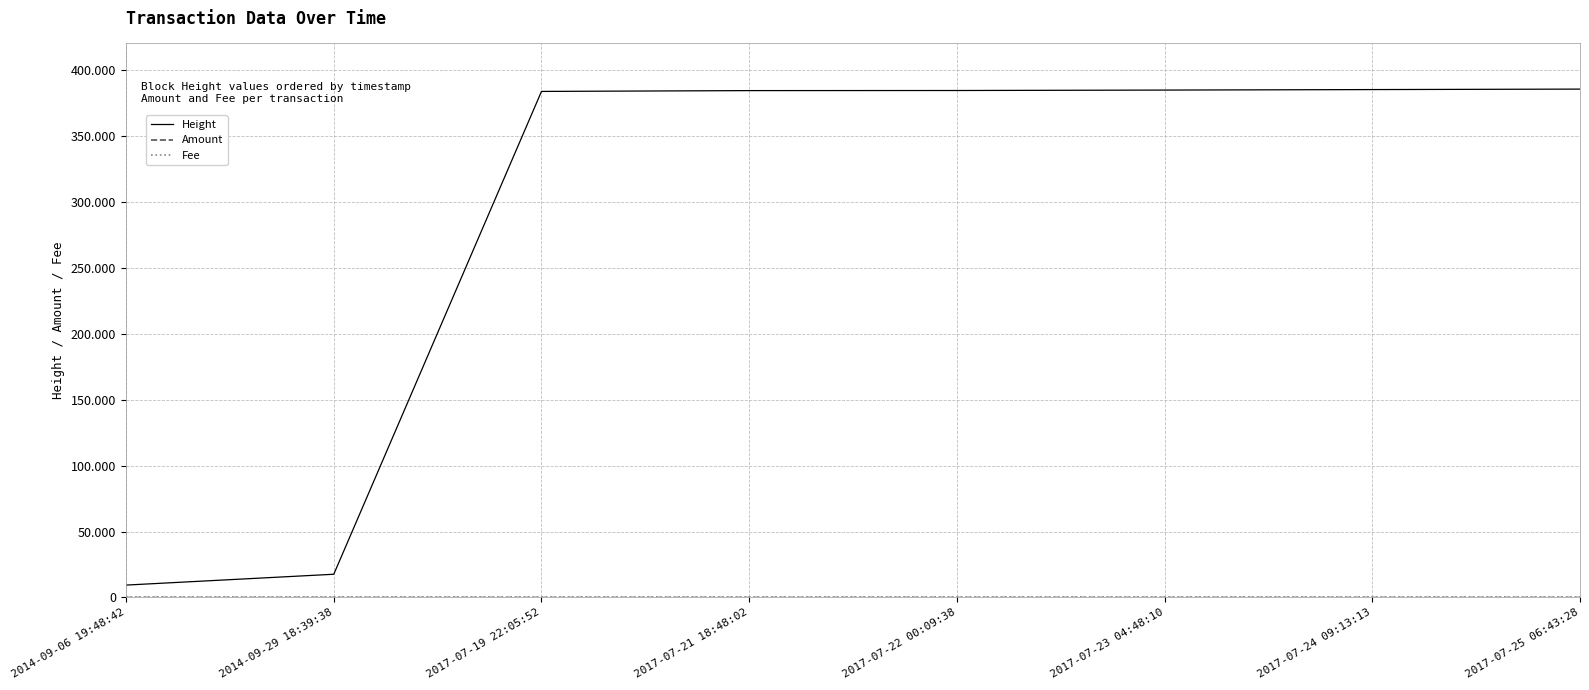

True or false: Height and Amount intersect in this chart.

False